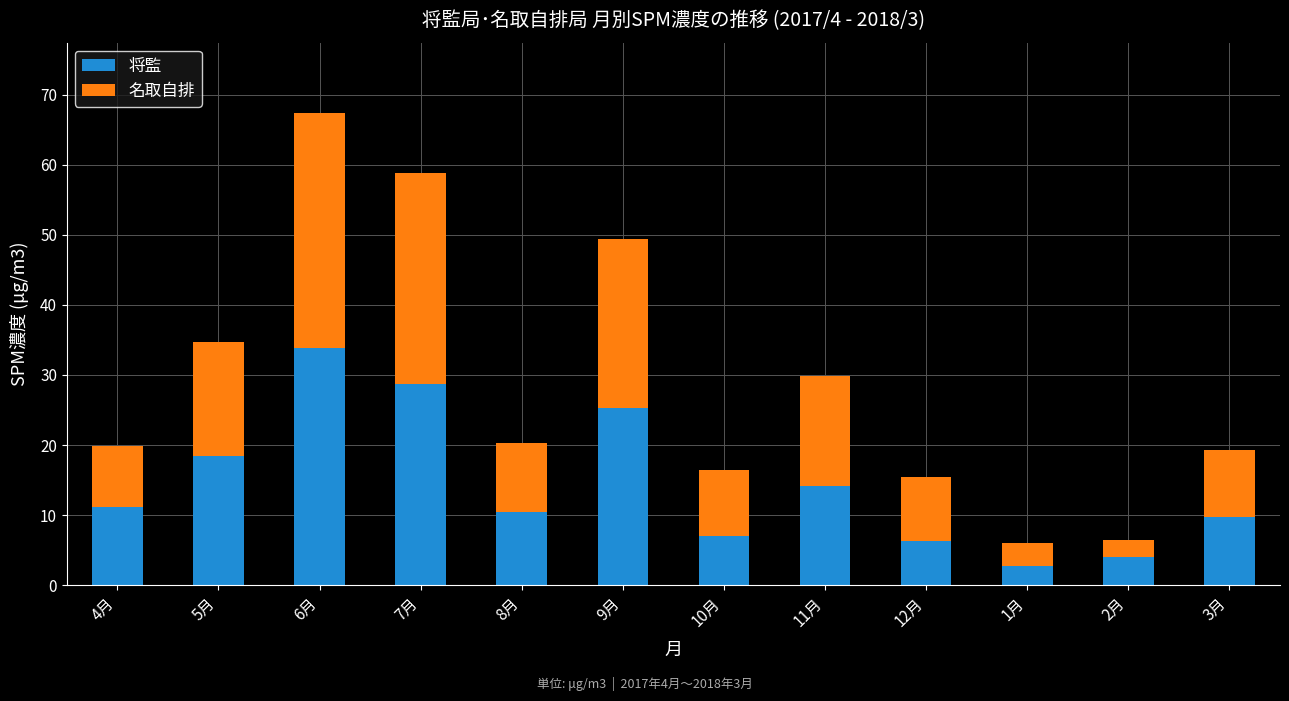

What is the total value across all series at 4月?

19.9